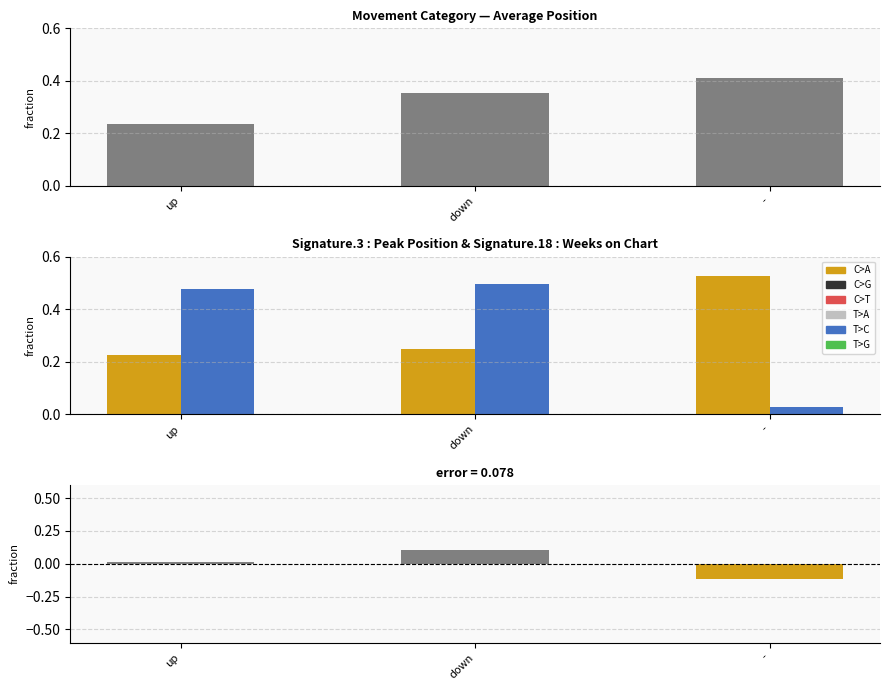

How many groups of bars are there?

3